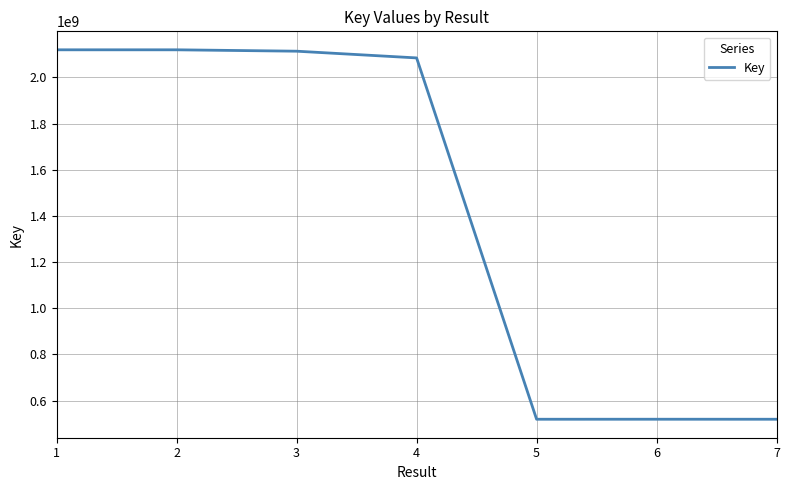

The value at 4 is 2084770535. True or false?

True